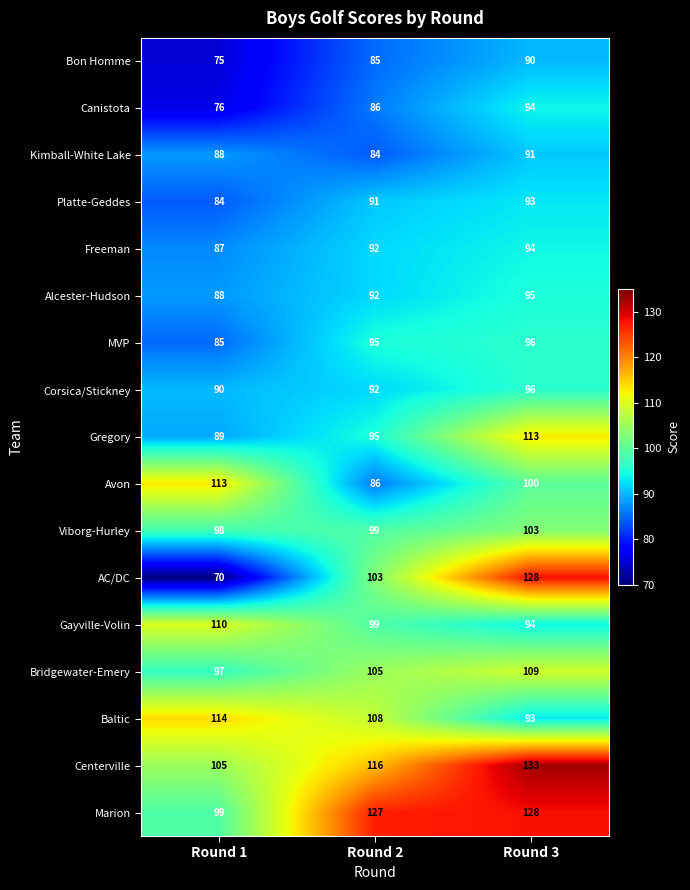

Count the Corsica/Stickney values in the range 90 to 96.

3